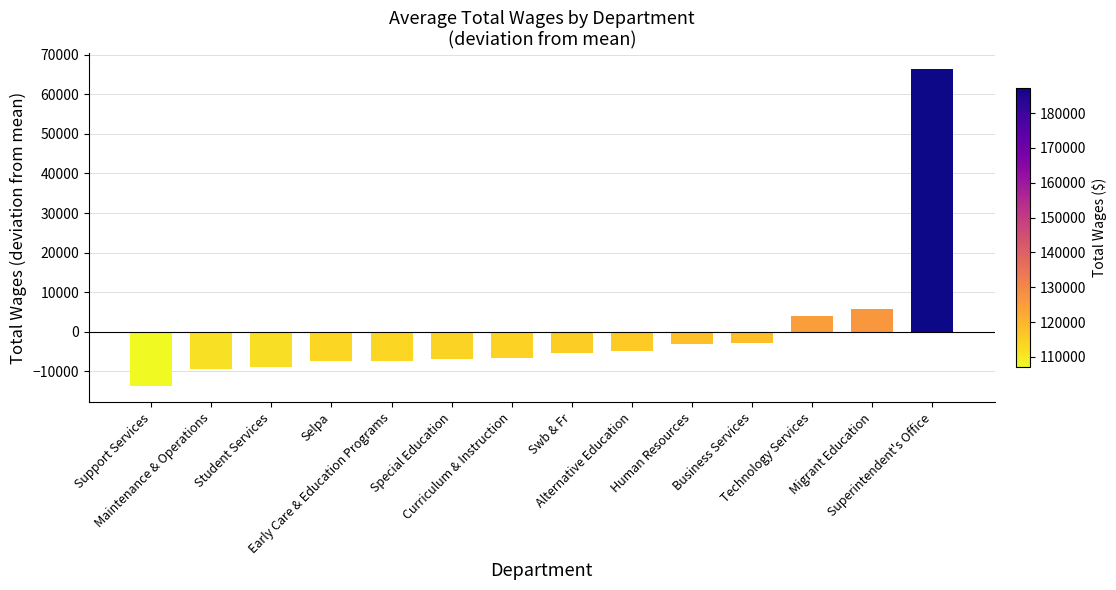

True or false: the data shows 66320.3 at Superintendent's Office.

True